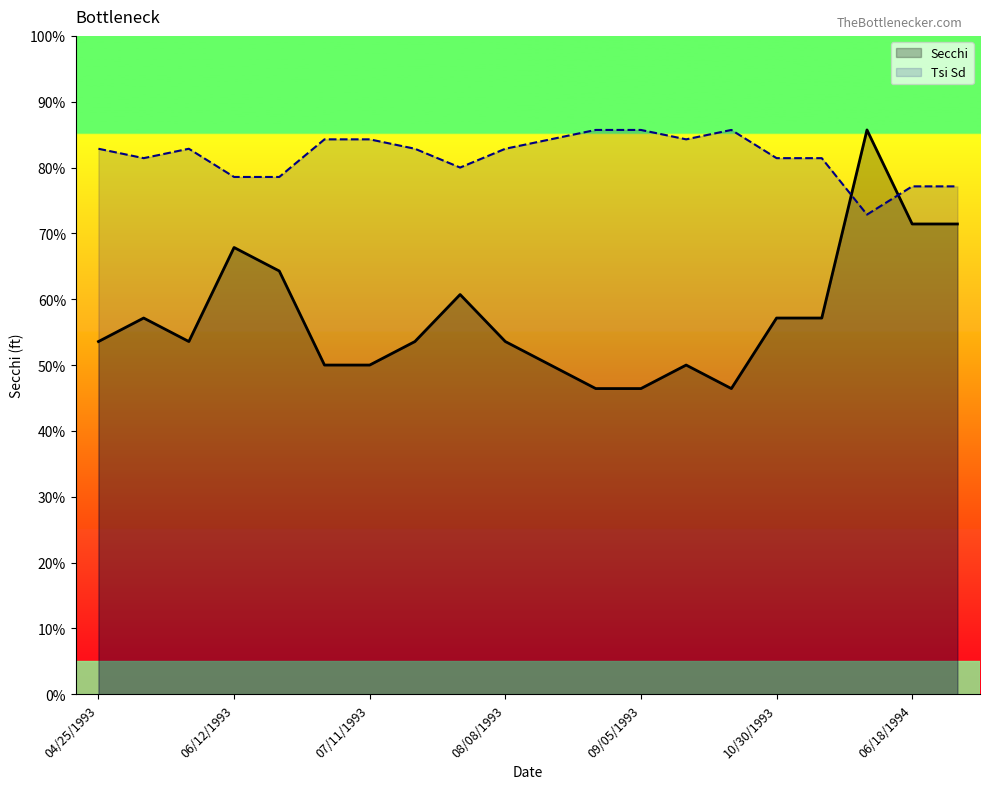

Which series changed the most between 05/23/1993 and 06/22/1993?

Secchi